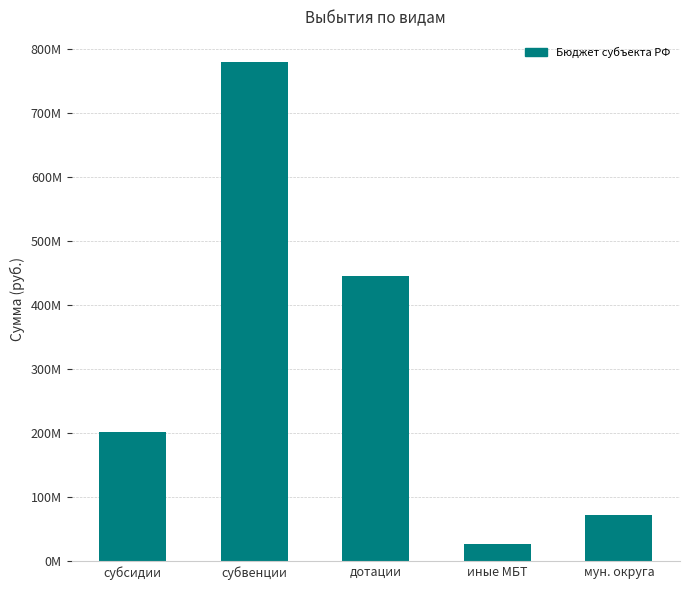

What is the average value?

305324421.7